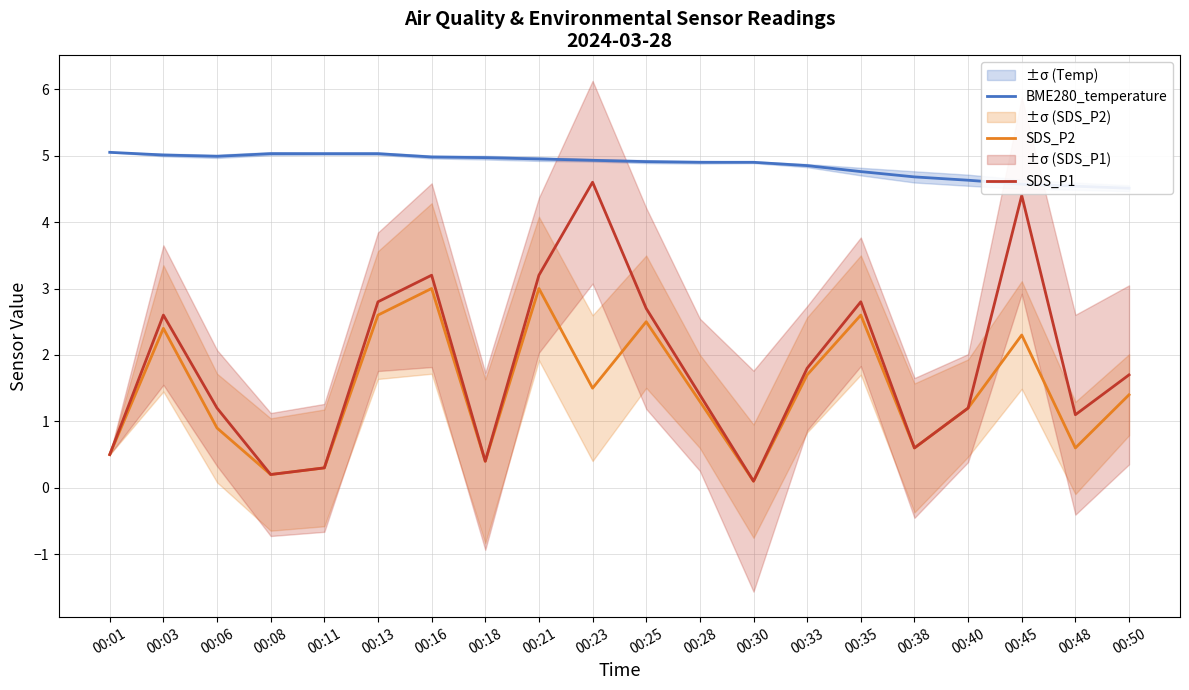

Reading left to right, extract all data points from this chart.

BME280_temperature: 5.0	5.0	5.0	5.0	5.0	5.0	5.0	5.0	5.0	4.9	4.9	4.9	4.9	4.8	4.8	4.7	4.6	4.6	4.5	4.5
SDS_P2: 0.5	2.4	0.9	0.2	0.3	2.6	3.0	0.4	3.0	1.5	2.5	1.3	0.1	1.7	2.6	0.6	1.2	2.3	0.6	1.4
SDS_P1: 0.5	2.6	1.2	0.2	0.3	2.8	3.2	0.4	3.2	4.6	2.7	1.4	0.1	1.8	2.8	0.6	1.2	4.4	1.1	1.7